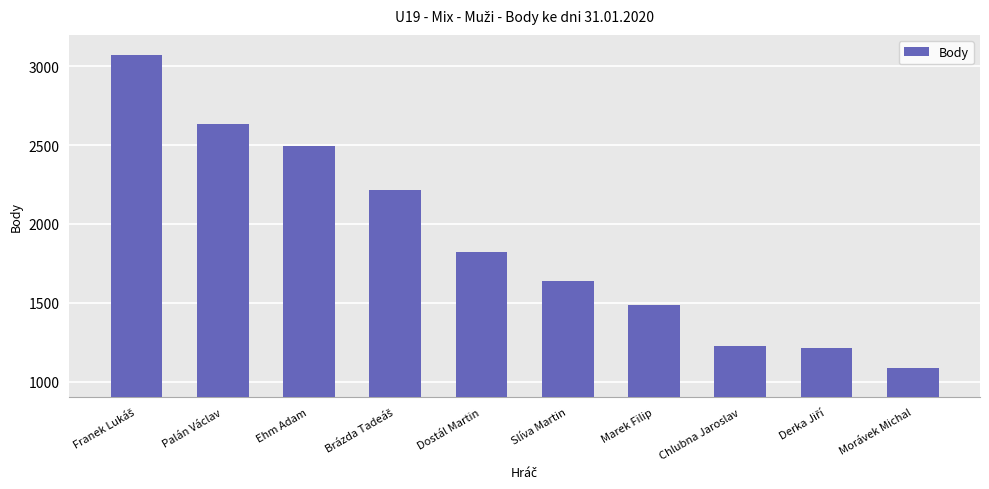

How many bars are there in total?

10